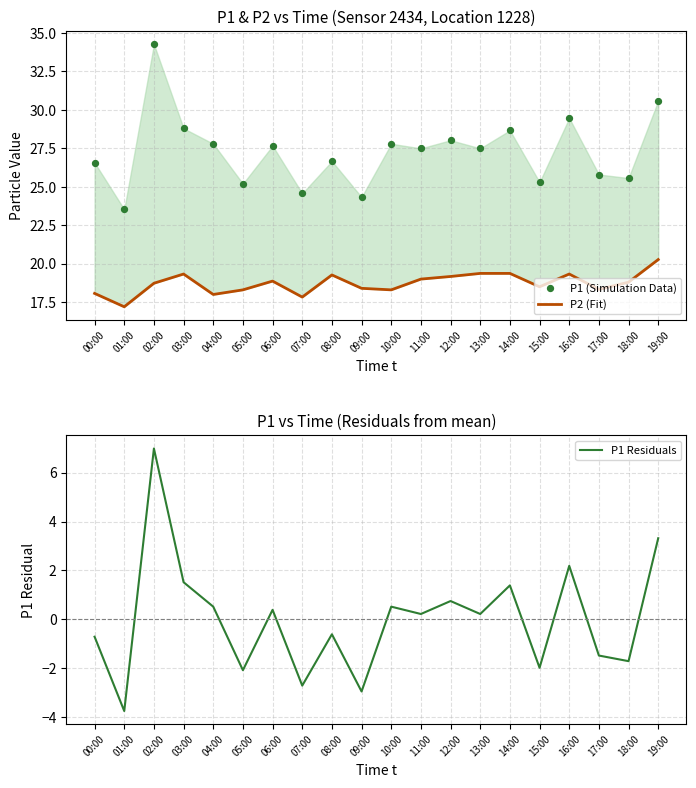

What are all the series names shown in the legend?

P2 (Fit), P1 (Simulation Data), P1 Residuals